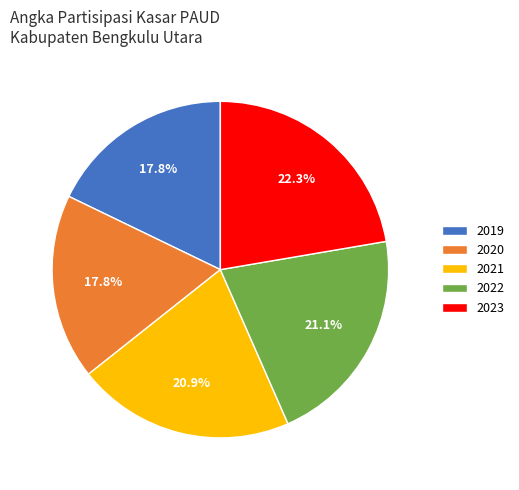

Between 2022 and 2019, which is larger?

2022